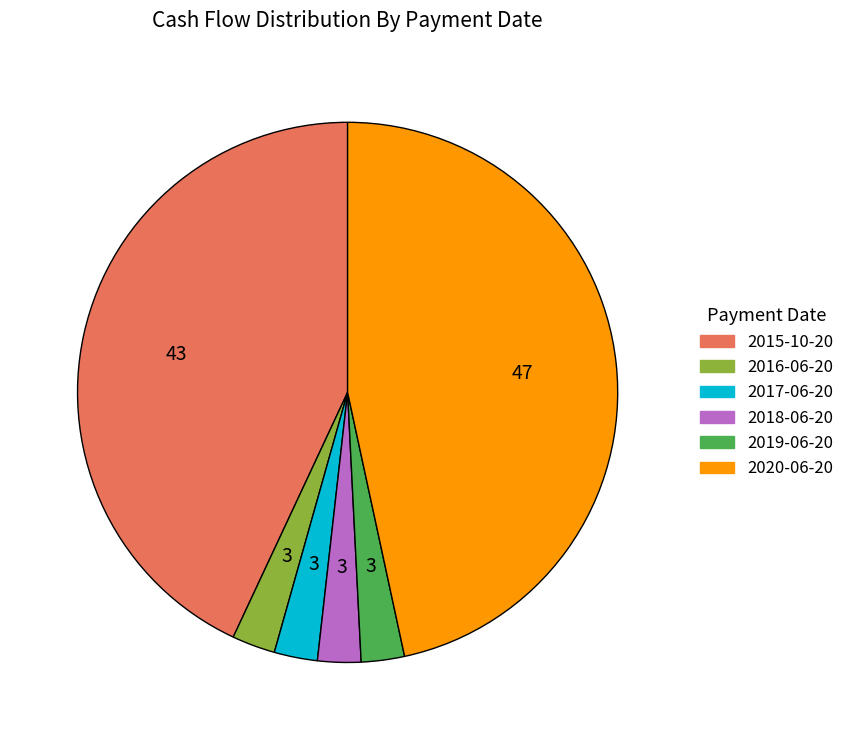

Is it true that 2019-06-20 is 11% of the pie?

False